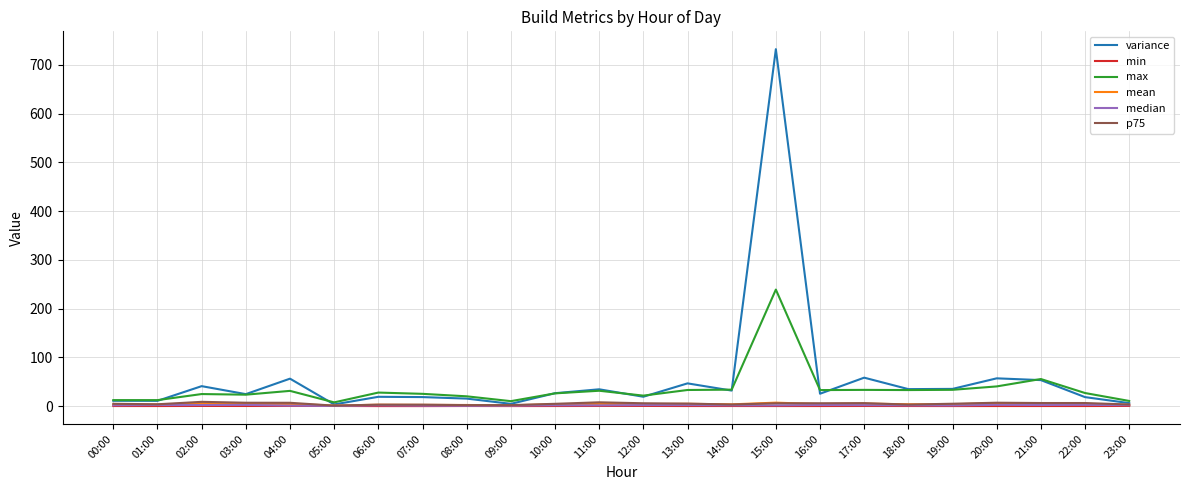

True or false: variance has a value of 57.0 at 20:00.

True